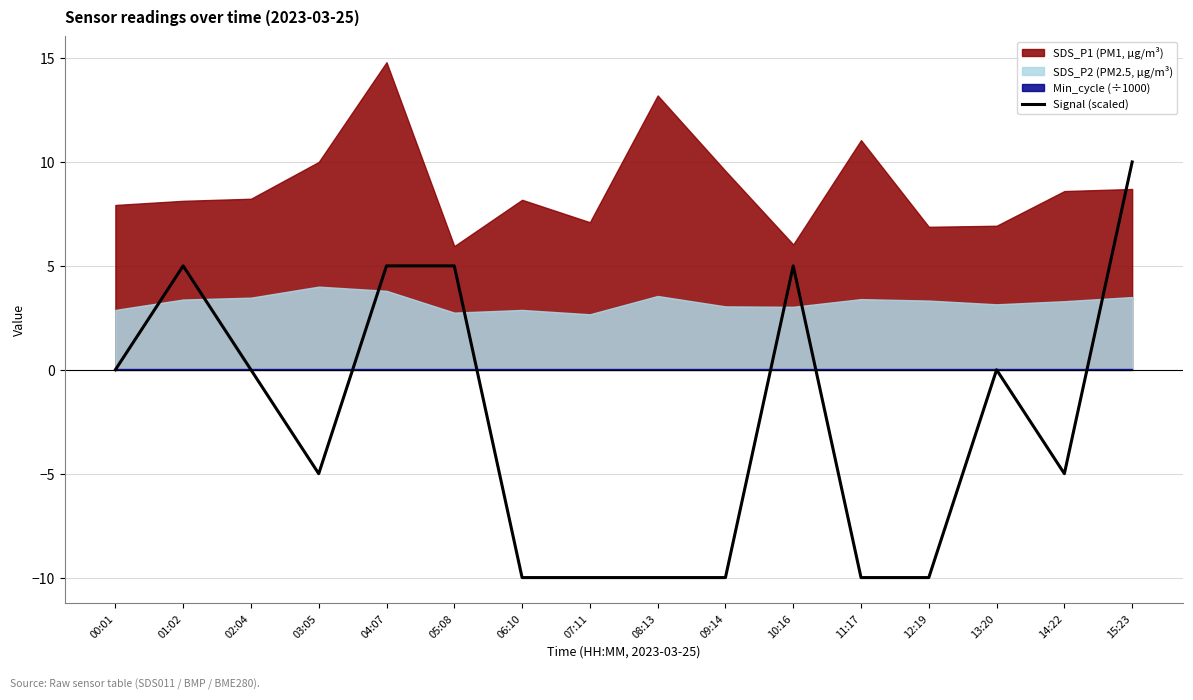

Does the chart have visible grid lines?

Yes